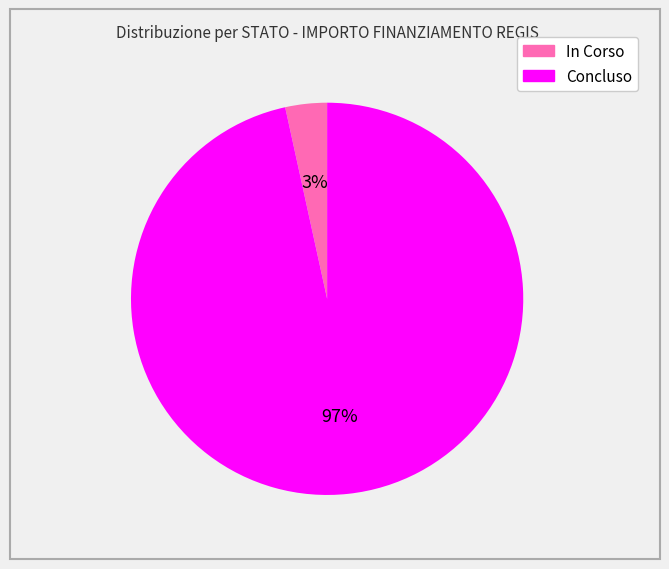

To the nearest percent, what portion does Concluso represent?

97%